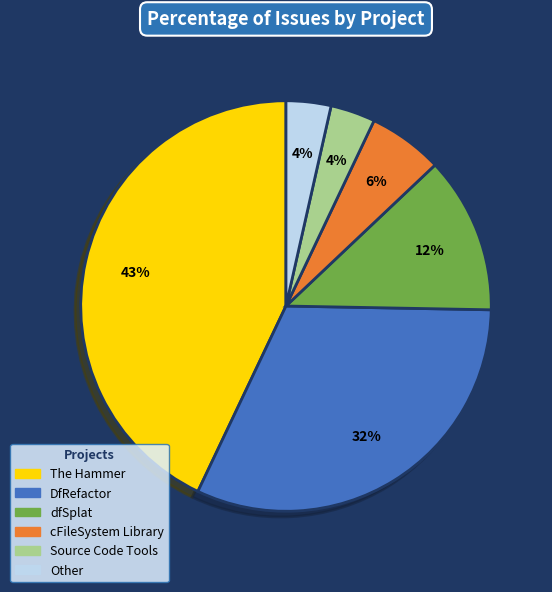

To the nearest percent, what portion does DfRefactor represent?

32%